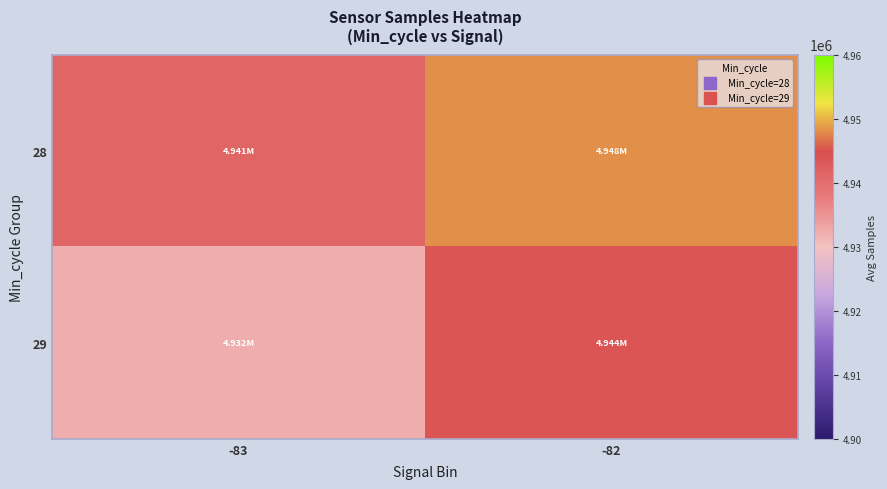

What is the total value across all series at -82?

9892123.5